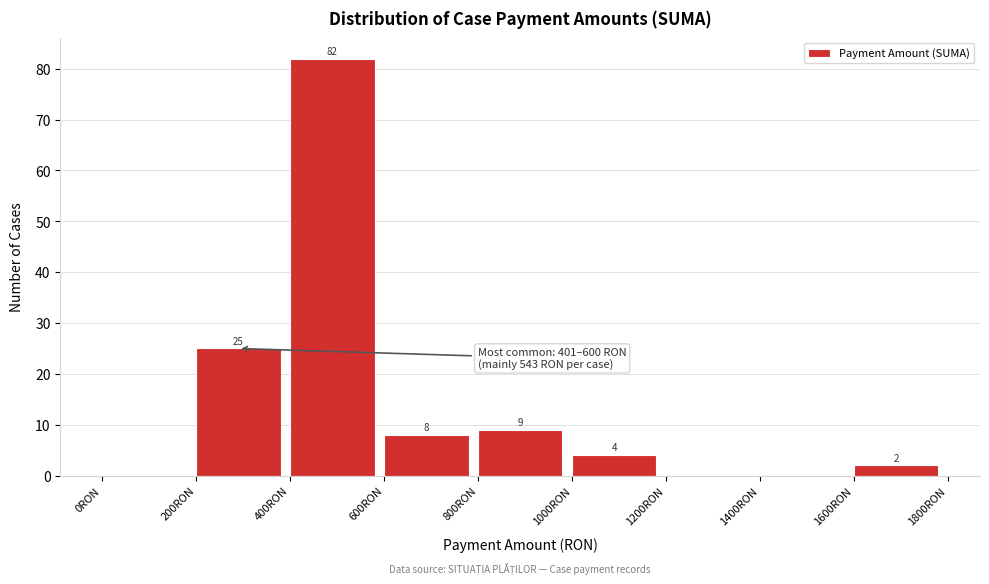

Which range on the x-axis has the tallest bar?

400 to 600